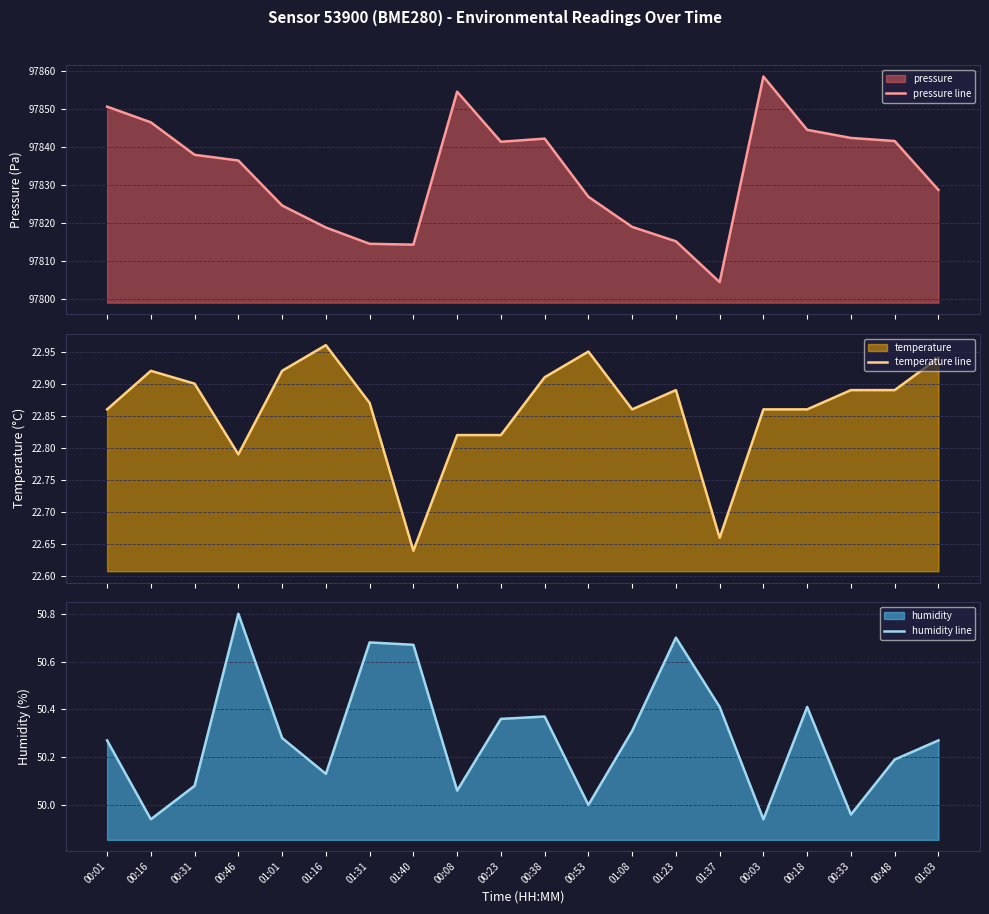

At 01:16, list the series in order from largest to smallest.

pressure line, humidity line, temperature line